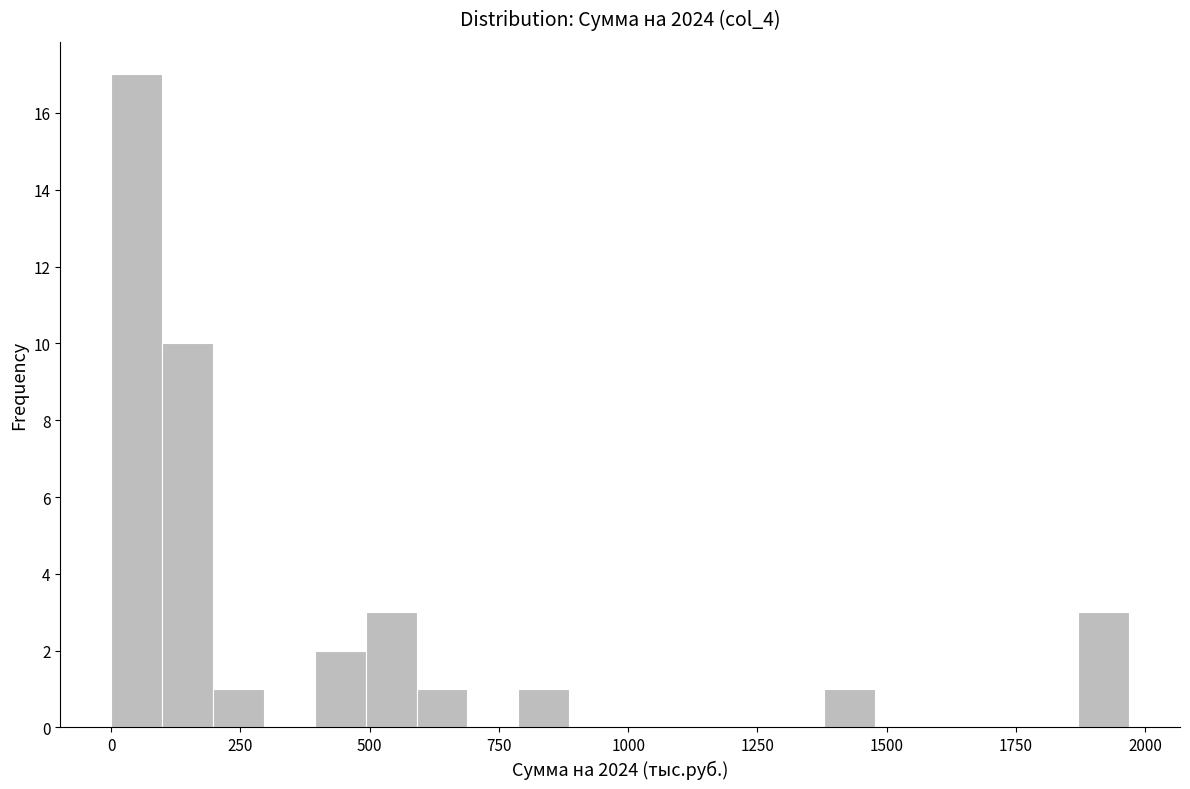

Around what value on the x-axis is the tallest bar? Give the approximate position of its centre, as read against the axis.

50